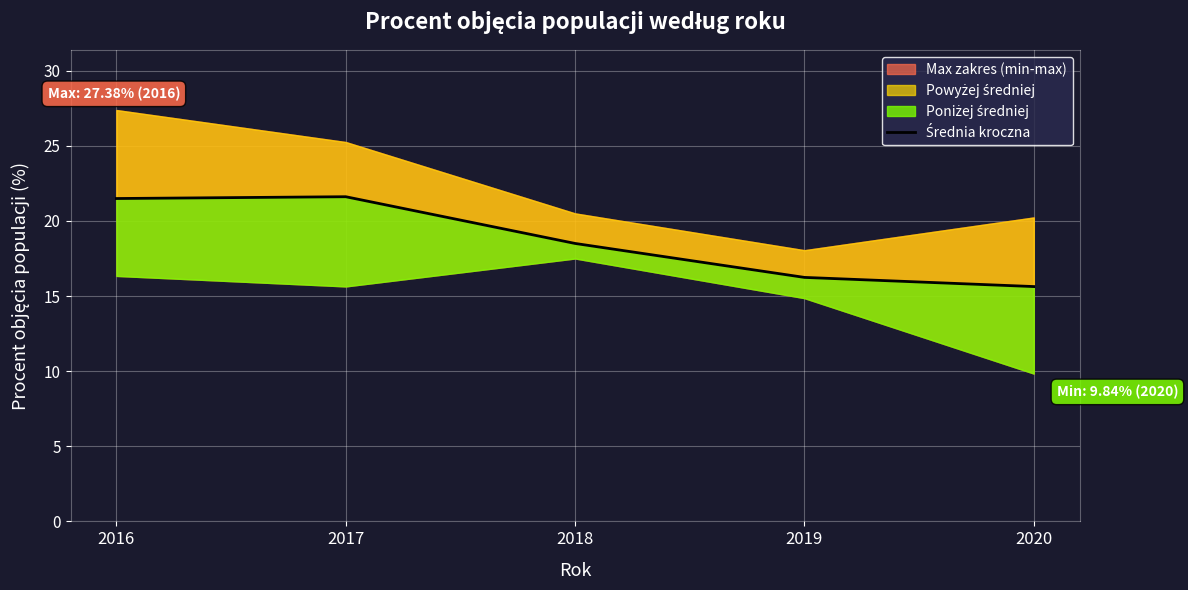

What is the difference between the values at 2017 and 2019?

5.4